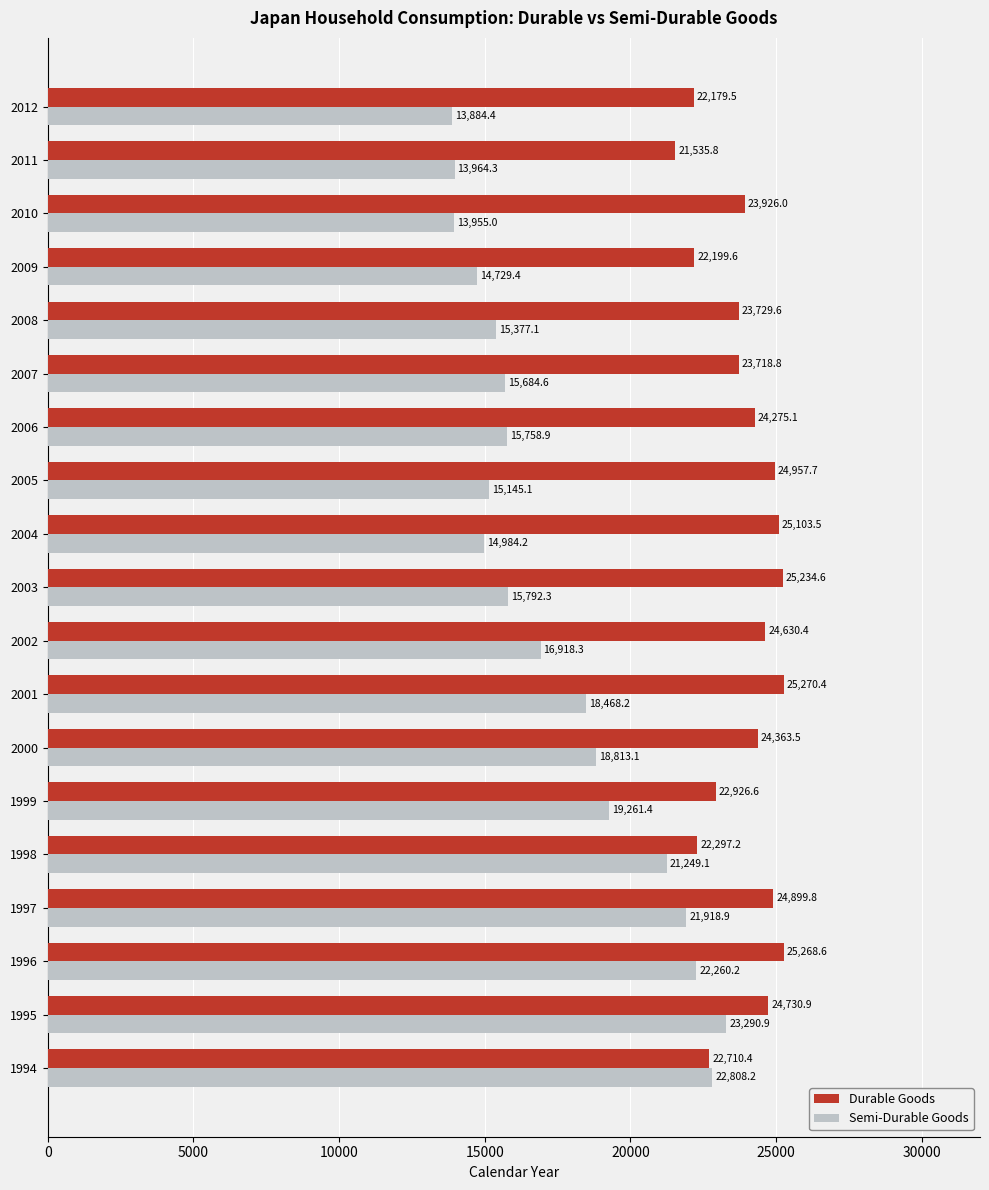

What is the maximum value for Semi-Durable Goods?

23290.9